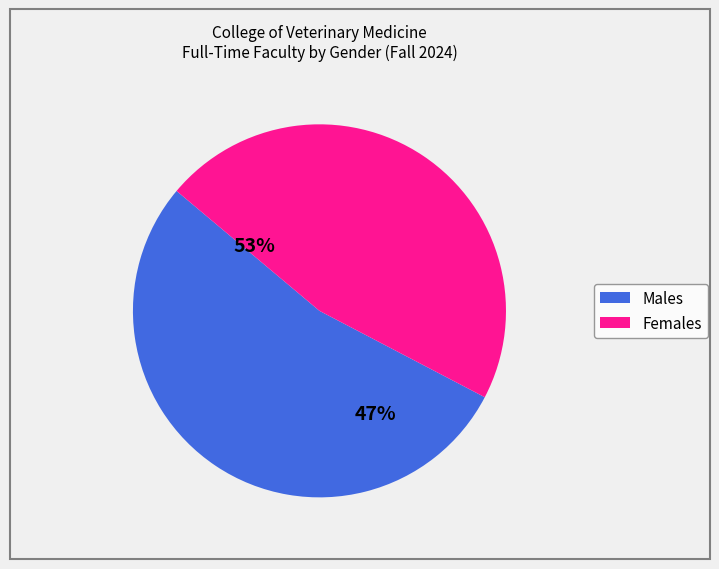

Is it true that Male is 65% of the pie?

False